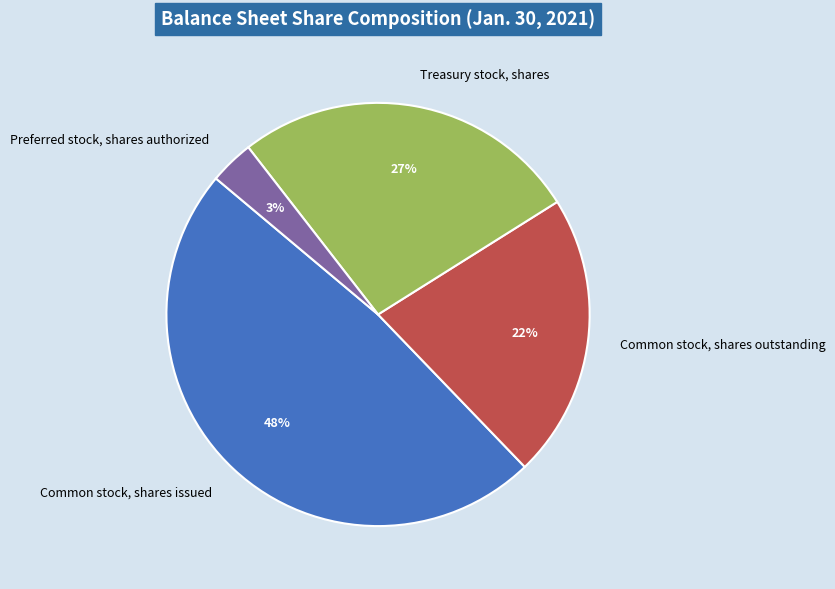

Count the number of slices in the pie.

4